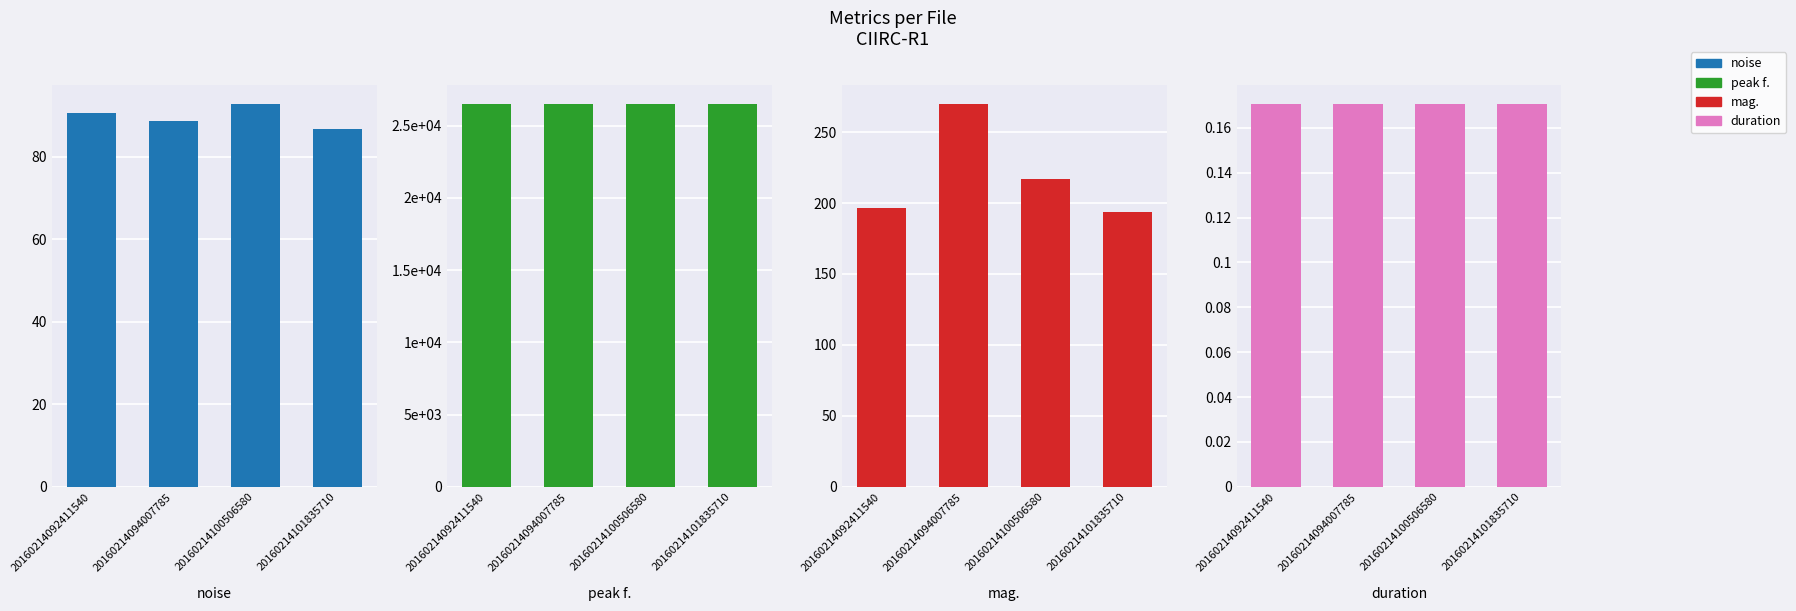

What is the sum of all duration values?

0.7